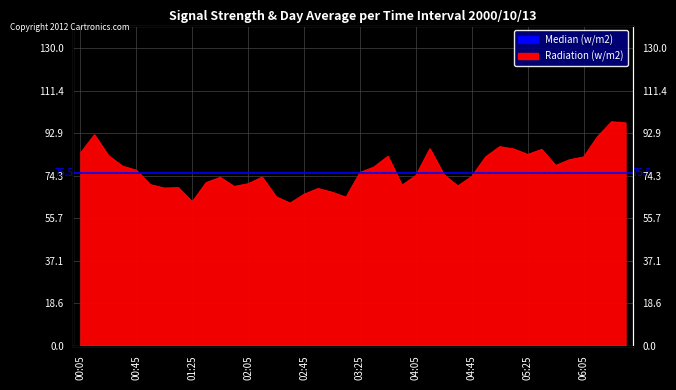

What is the average value?

77.0